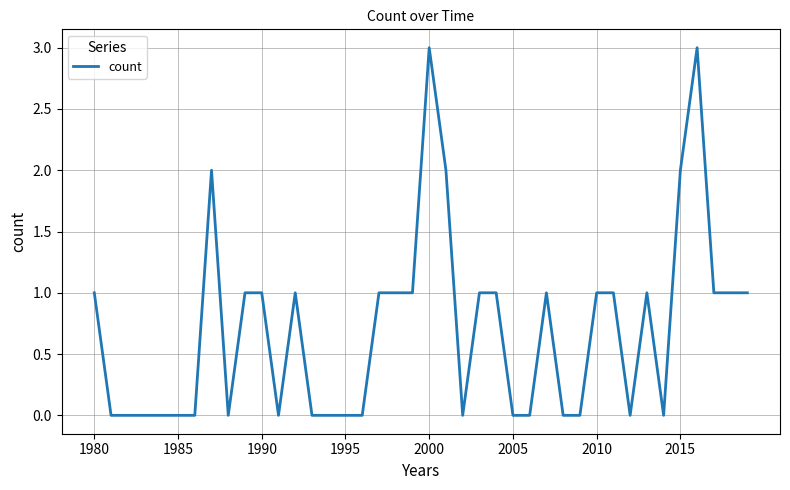

What is the sum of all values?

28